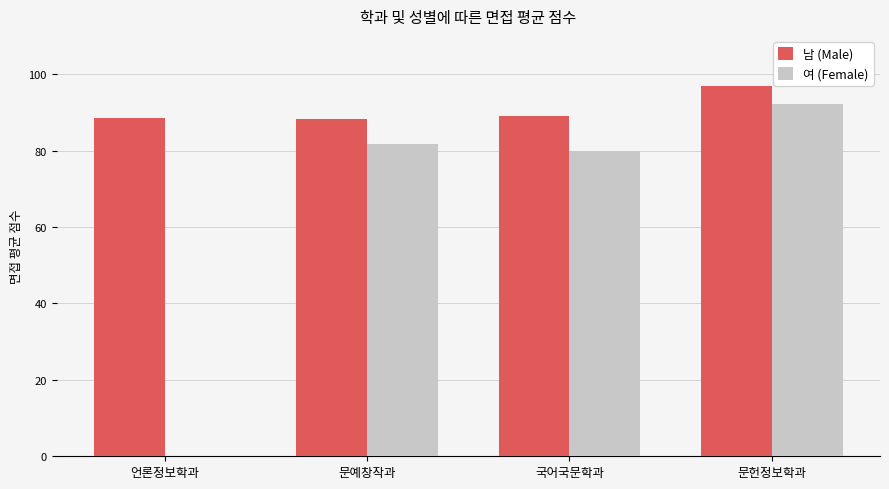

What is the maximum value for 남 (Male)?

97.0